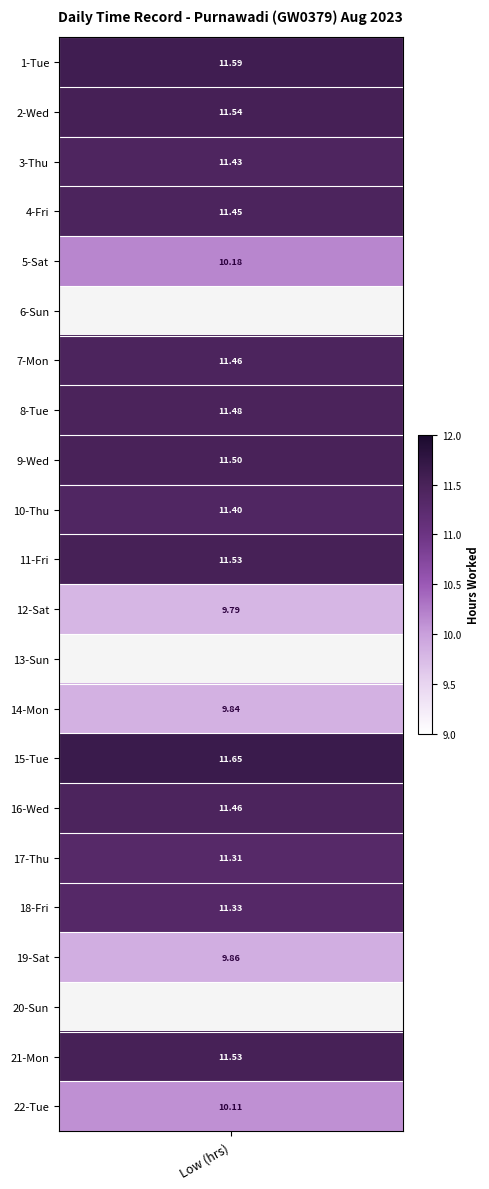

What is the ratio of the value at 19-Sat to the value at 15-Tue?

0.8